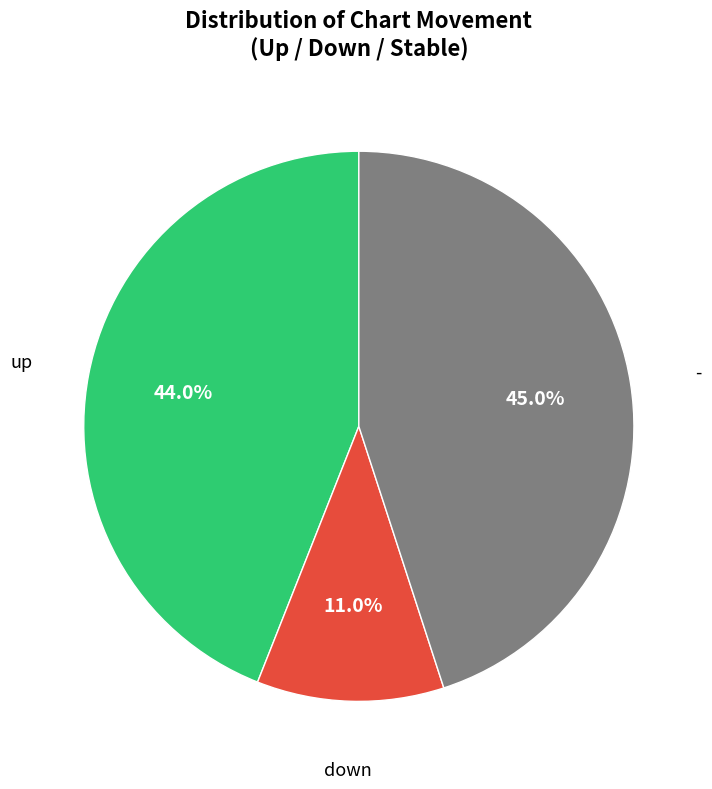

Is there any slice that represents more than half of the pie?

No